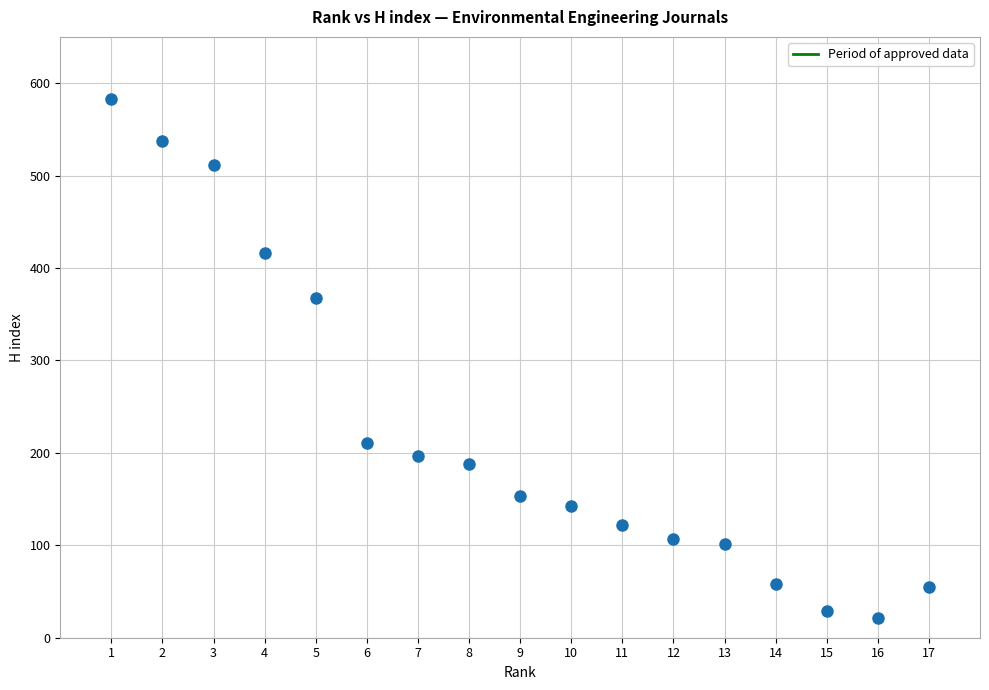

What is the range of Y values (max minus min)?

562